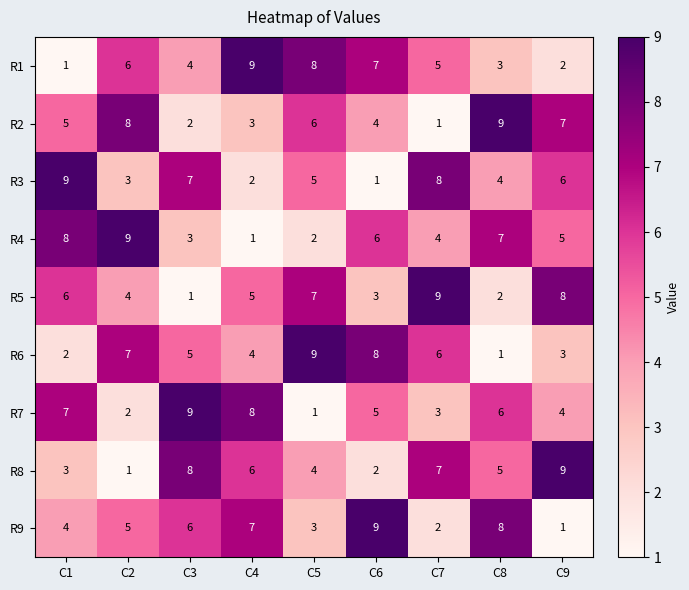

What is the maximum value for R8?

9